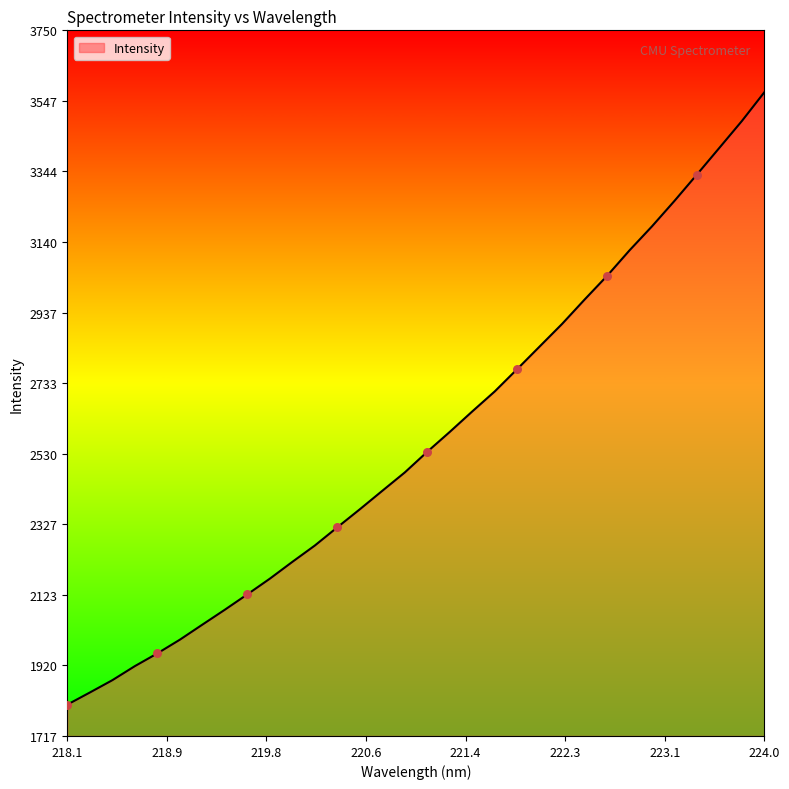

What is the greatest value displayed?

3571.7